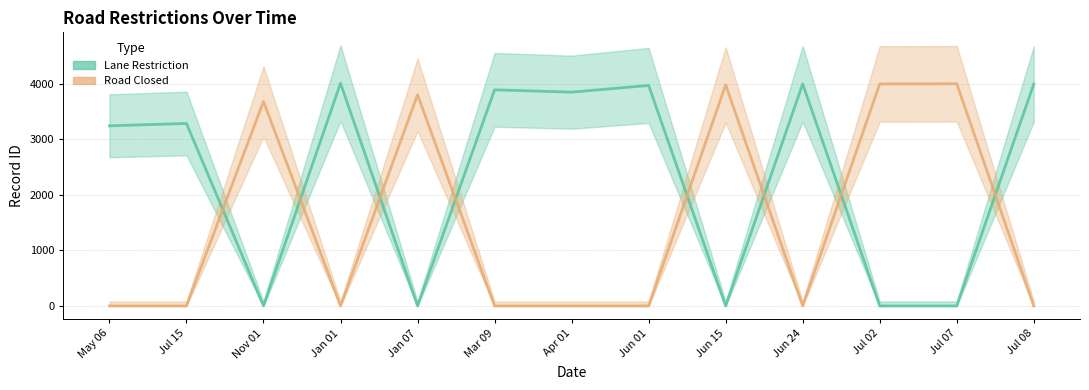

How many data points in Lane Restriction are above 3282?

6